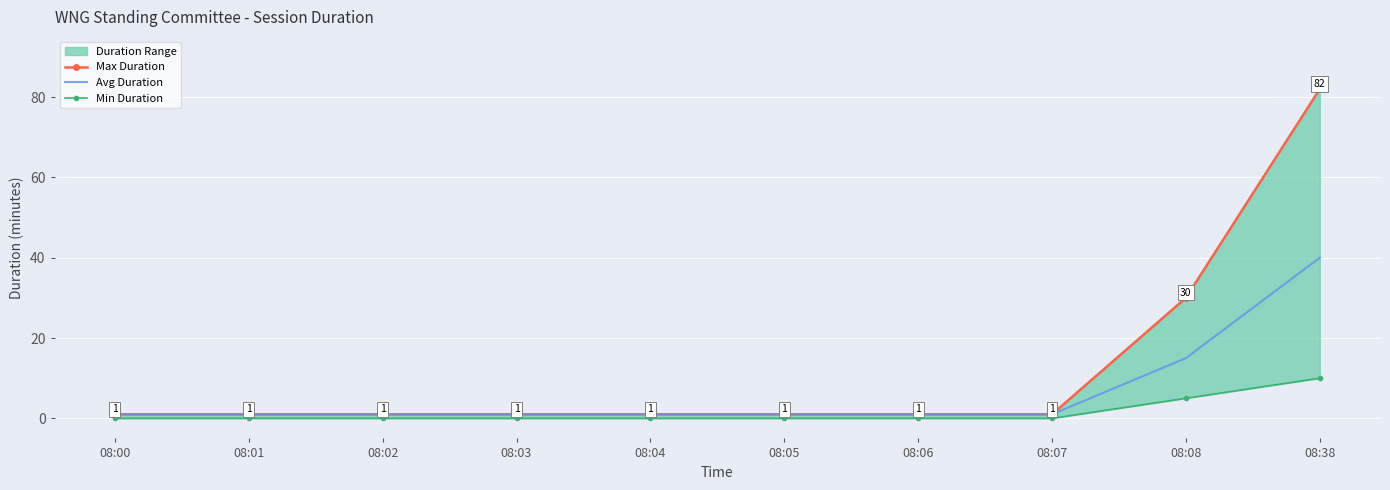

How many categories are shown in the chart?

10